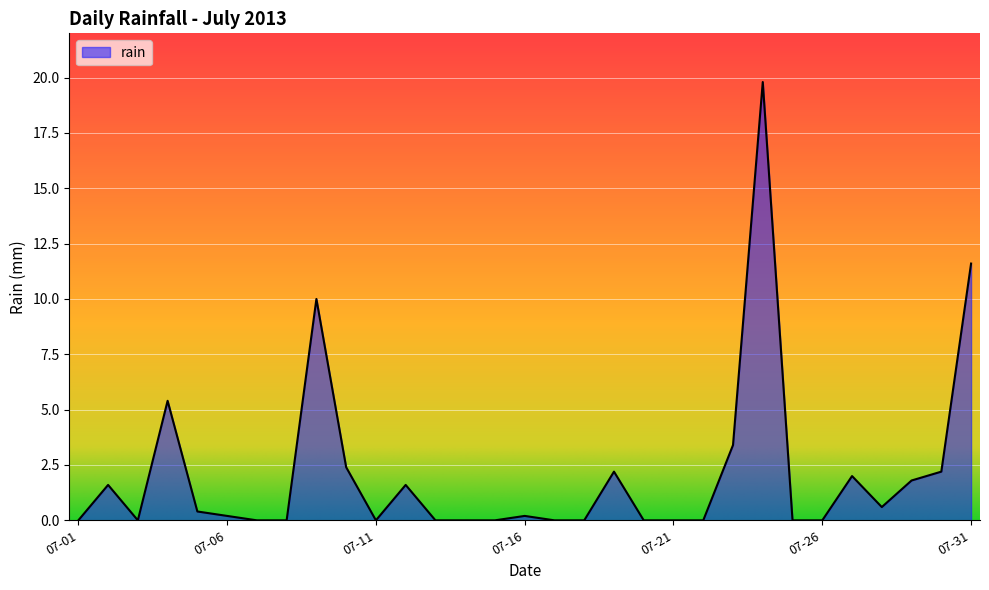

How many lines are shown in the chart?

1